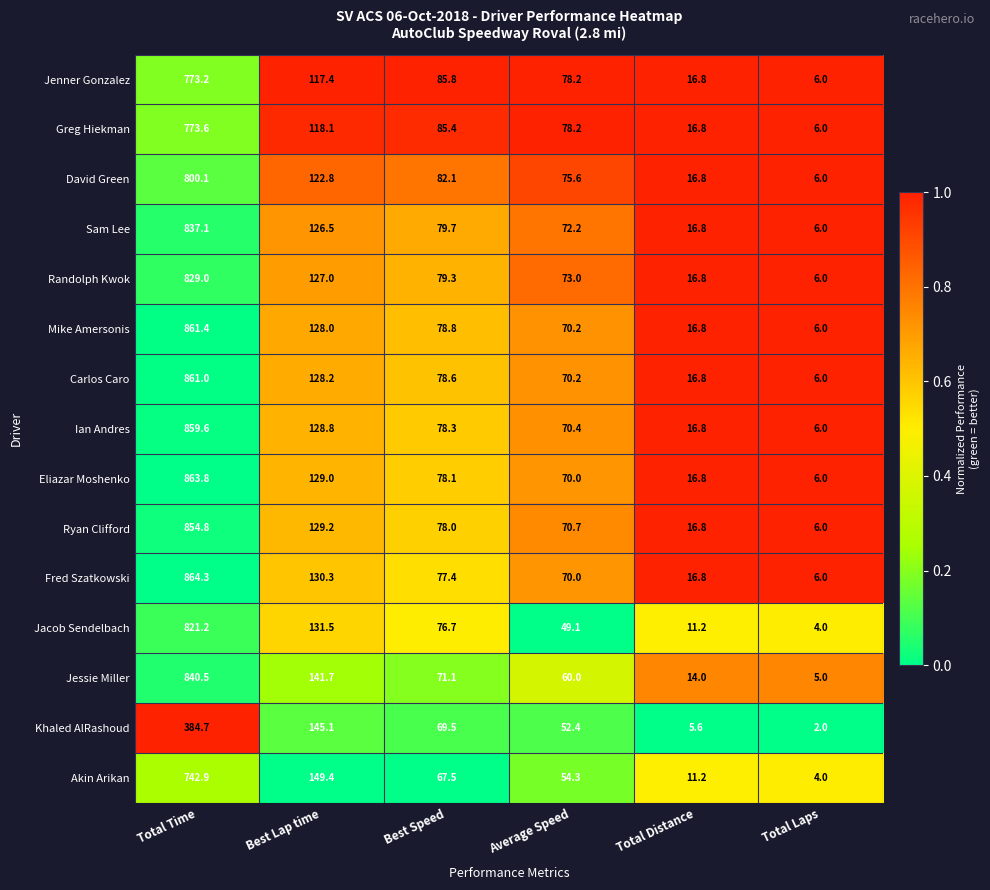

What is the difference between the maximum and minimum values in the Randolph Kwok series?

823.0